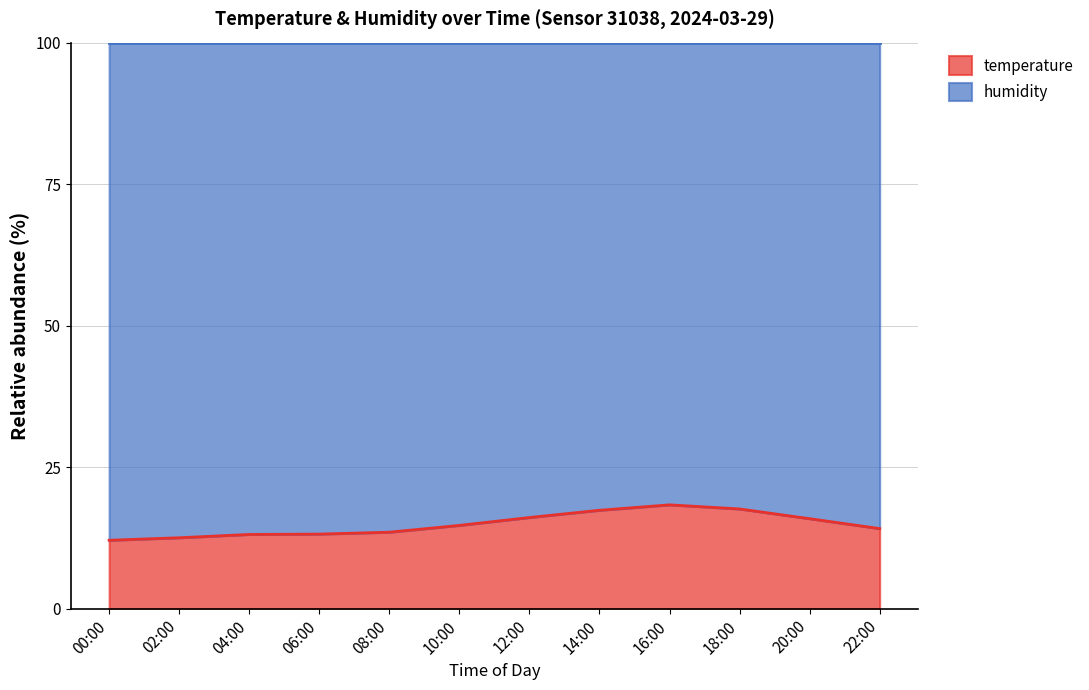

Reading left to right, extract all data points from this chart.

00:00=12.1	02:00=12.5	04:00=13.1	06:00=13.2	08:00=13.5	10:00=14.7	12:00=16.1	14:00=17.4	16:00=18.3	18:00=17.6	20:00=15.9	22:00=14.1